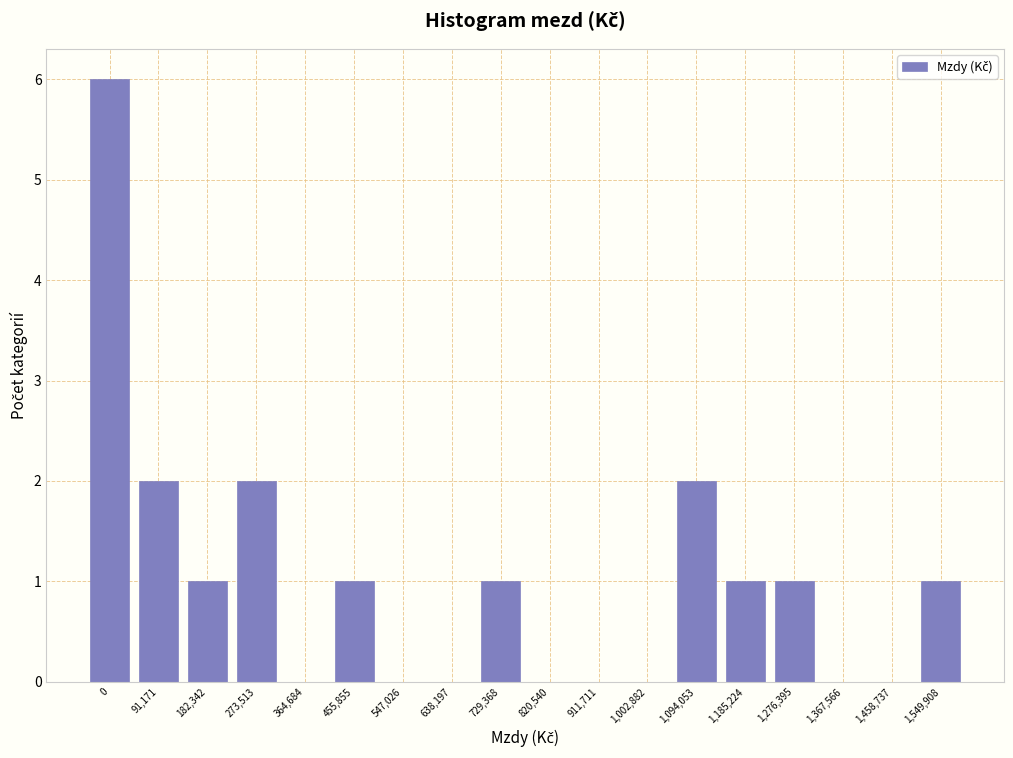

Reading right to left, what are all the values shown in this chart?

1,549,908=1	1,458,737=0	1,367,566=0	1,276,395=1	1,185,224=1	1,094,053=2	1,002,882=0	911,711=0	820,540=0	729,368=1	638,197=0	547,026=0	455,855=1	364,684=0	273,513=2	182,342=1	91,171=2	0=6